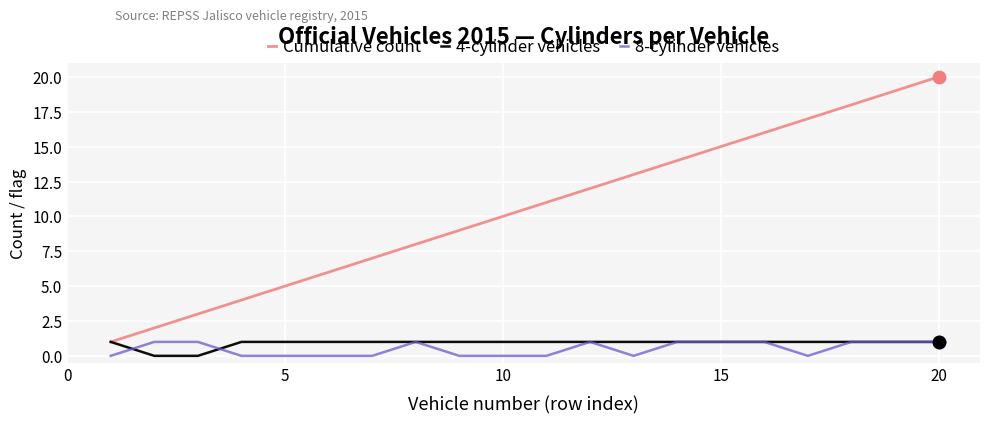

Which series has the largest total across all categories?

Cumulative count